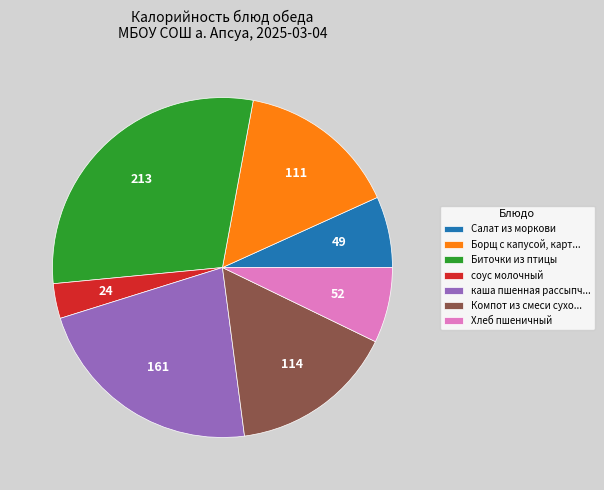

Is there a majority slice in this chart?

No